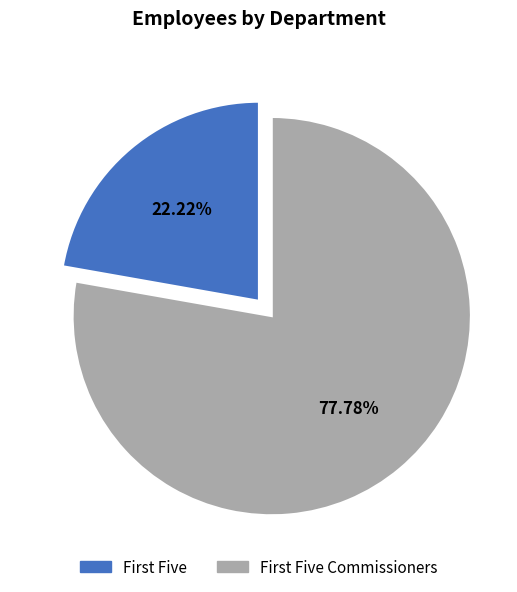

Which slice is the largest?

First Five Commissioners